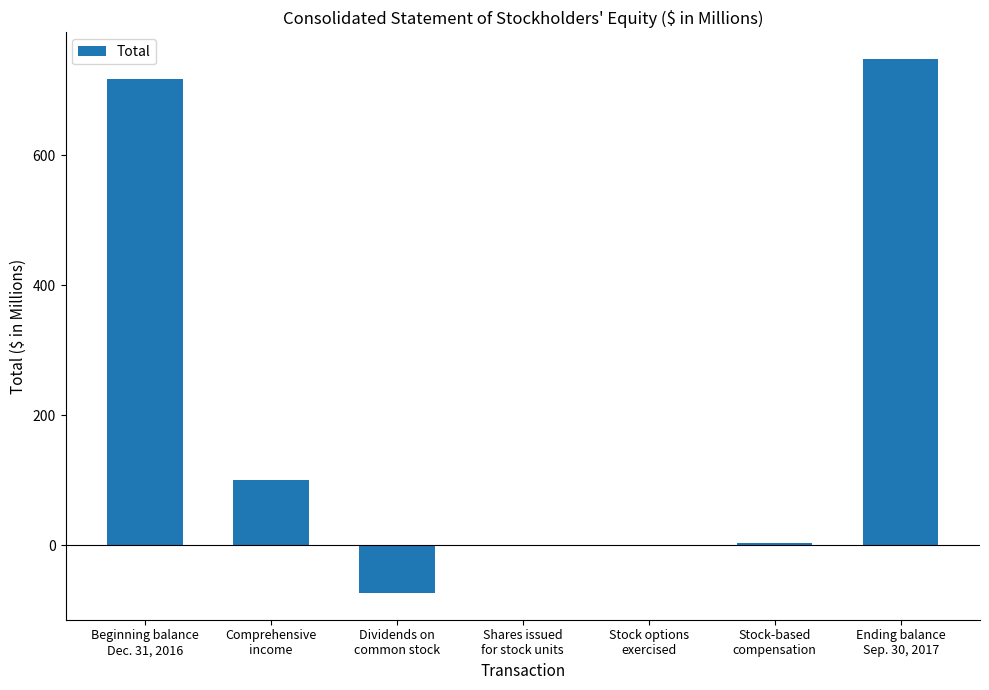

What is the greatest value displayed?

748.0